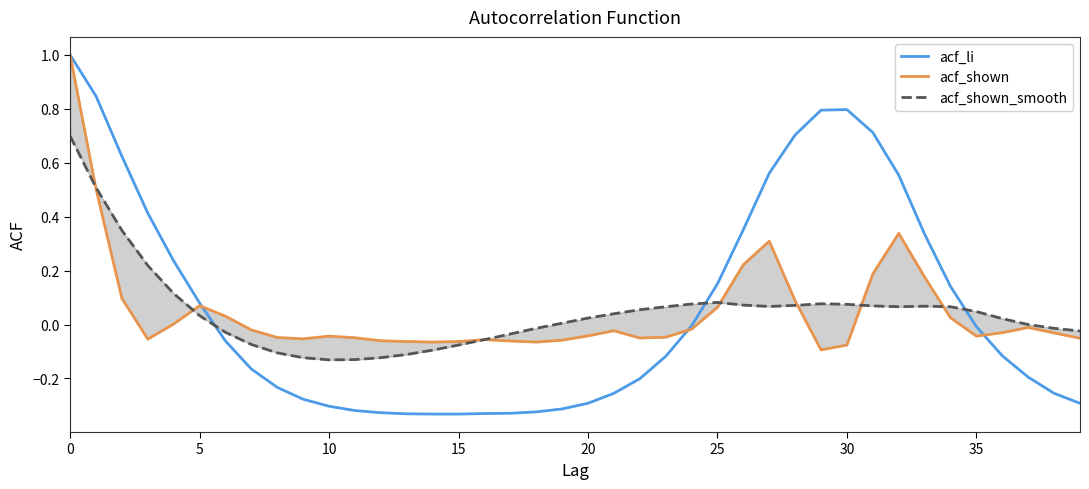

Is it true that acf_li equals 0.8 at 30?

True